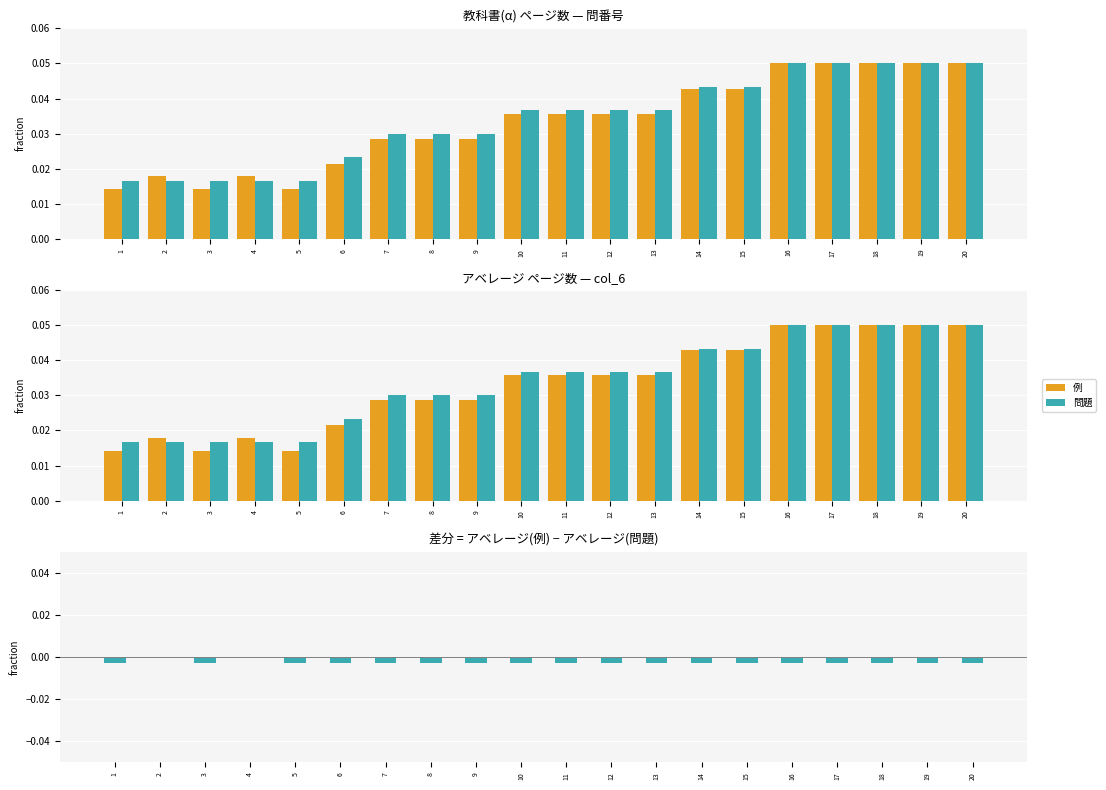

The 差分 (例 - 問題) series shows -0.0 at 11. True or false?

True